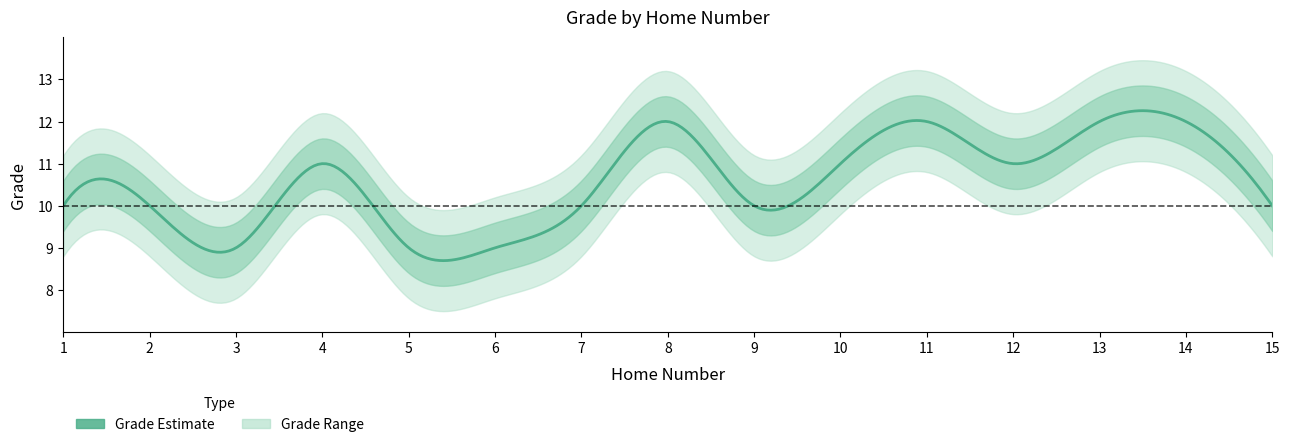

What is the change in value from 5 to 8?

+3